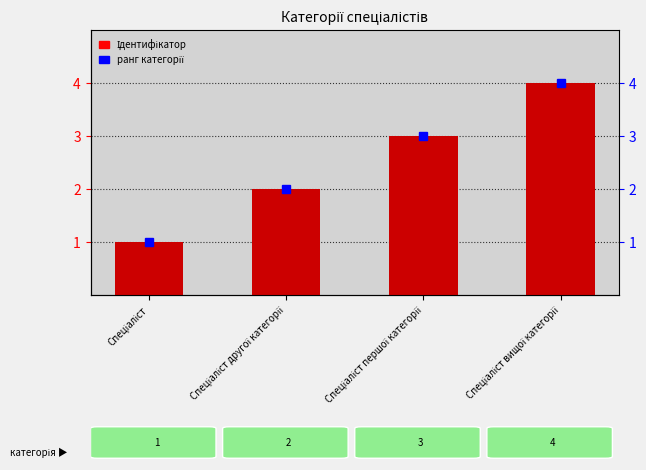

How many values are between 2 and 4?

3